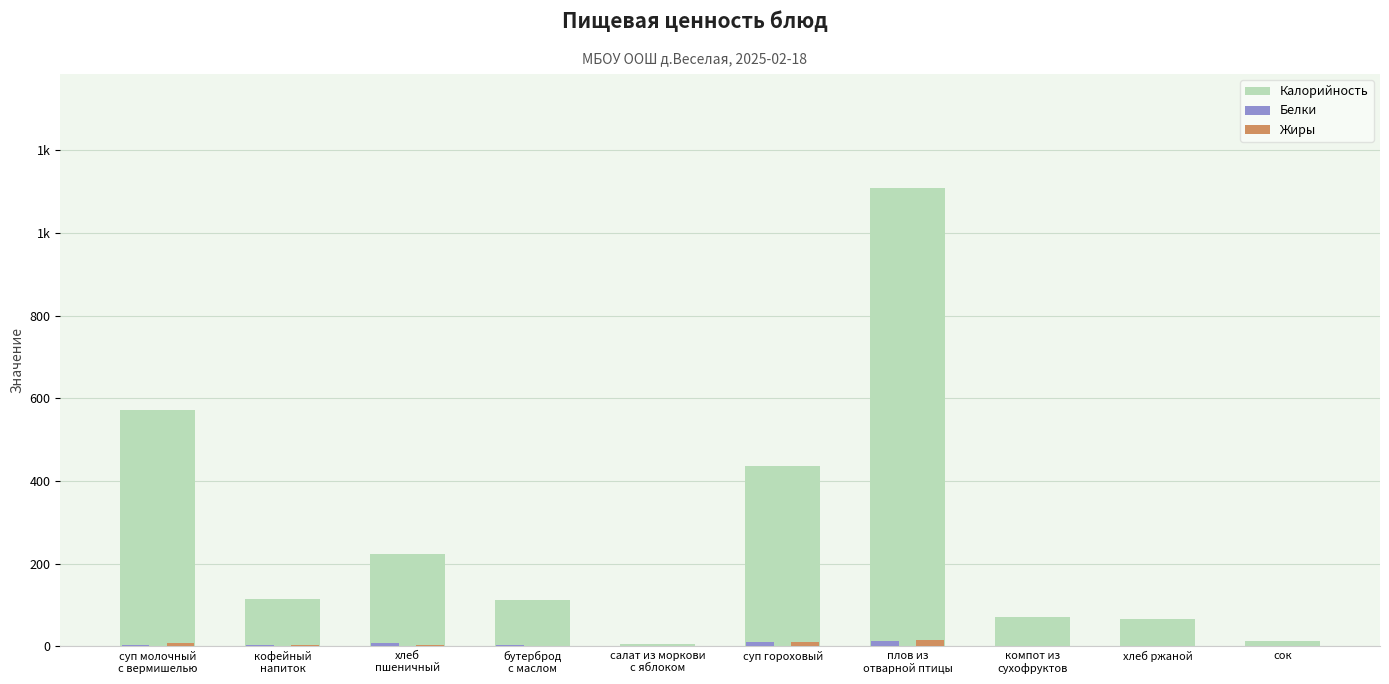

Are the bars grouped side by side (vs. stacked)?

Yes